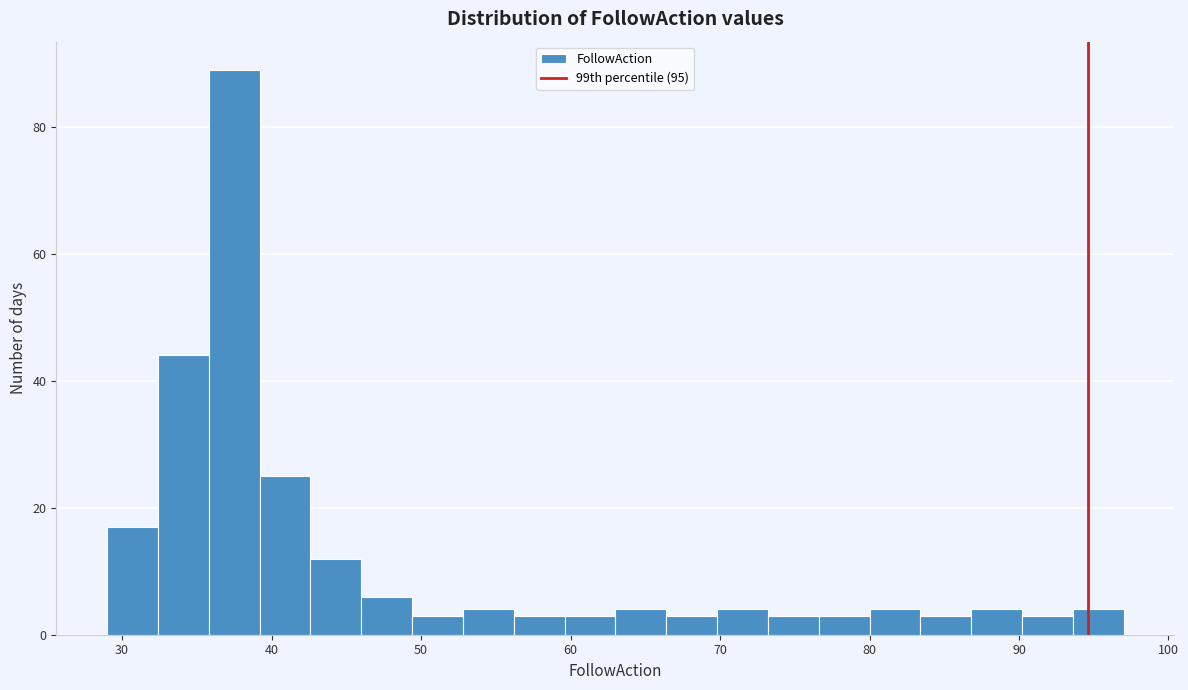

Read against the x-axis, roughly where is the centre of the tallest bar?

38